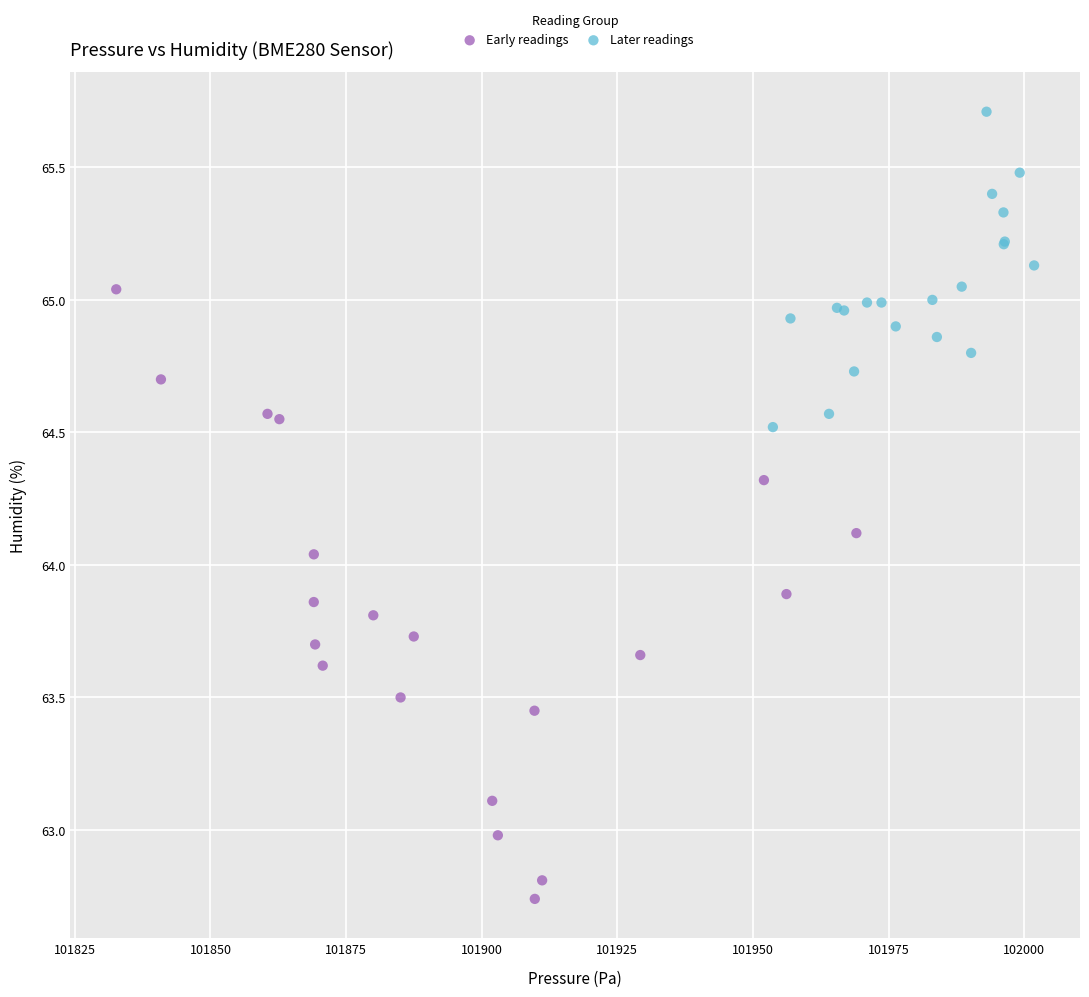

Which series contains the highest Y value?

Later readings